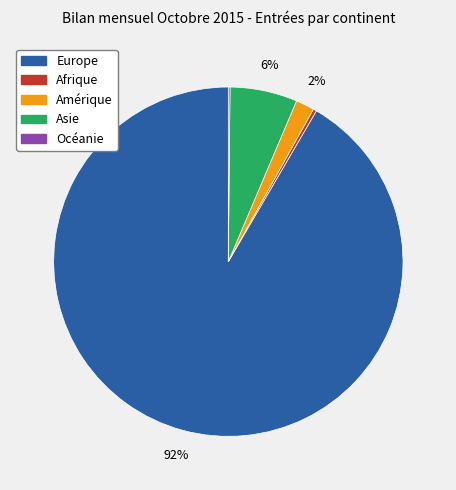

To the nearest percent, what portion does Amérique represent?

2%